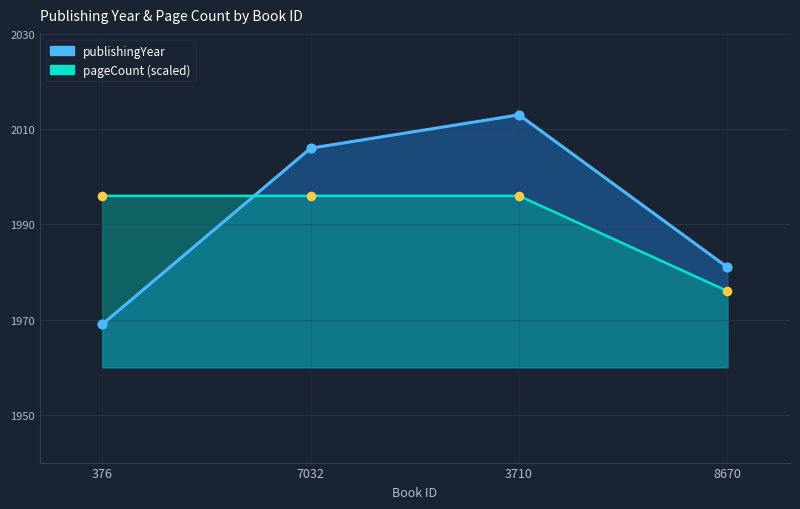

At which category is the sum across all series the highest?

3710